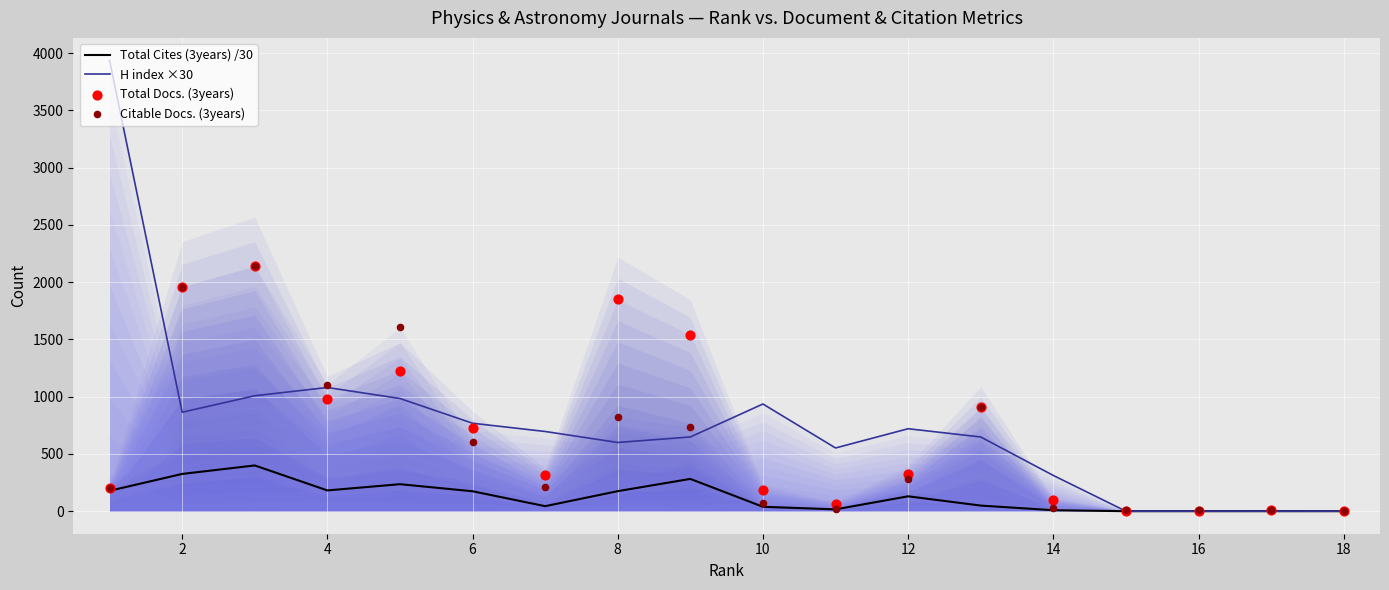

What are all the series names shown in the legend?

Total Cites (3years) /30, H index ×30, Total Docs. (3years), Citable Docs. (3years)